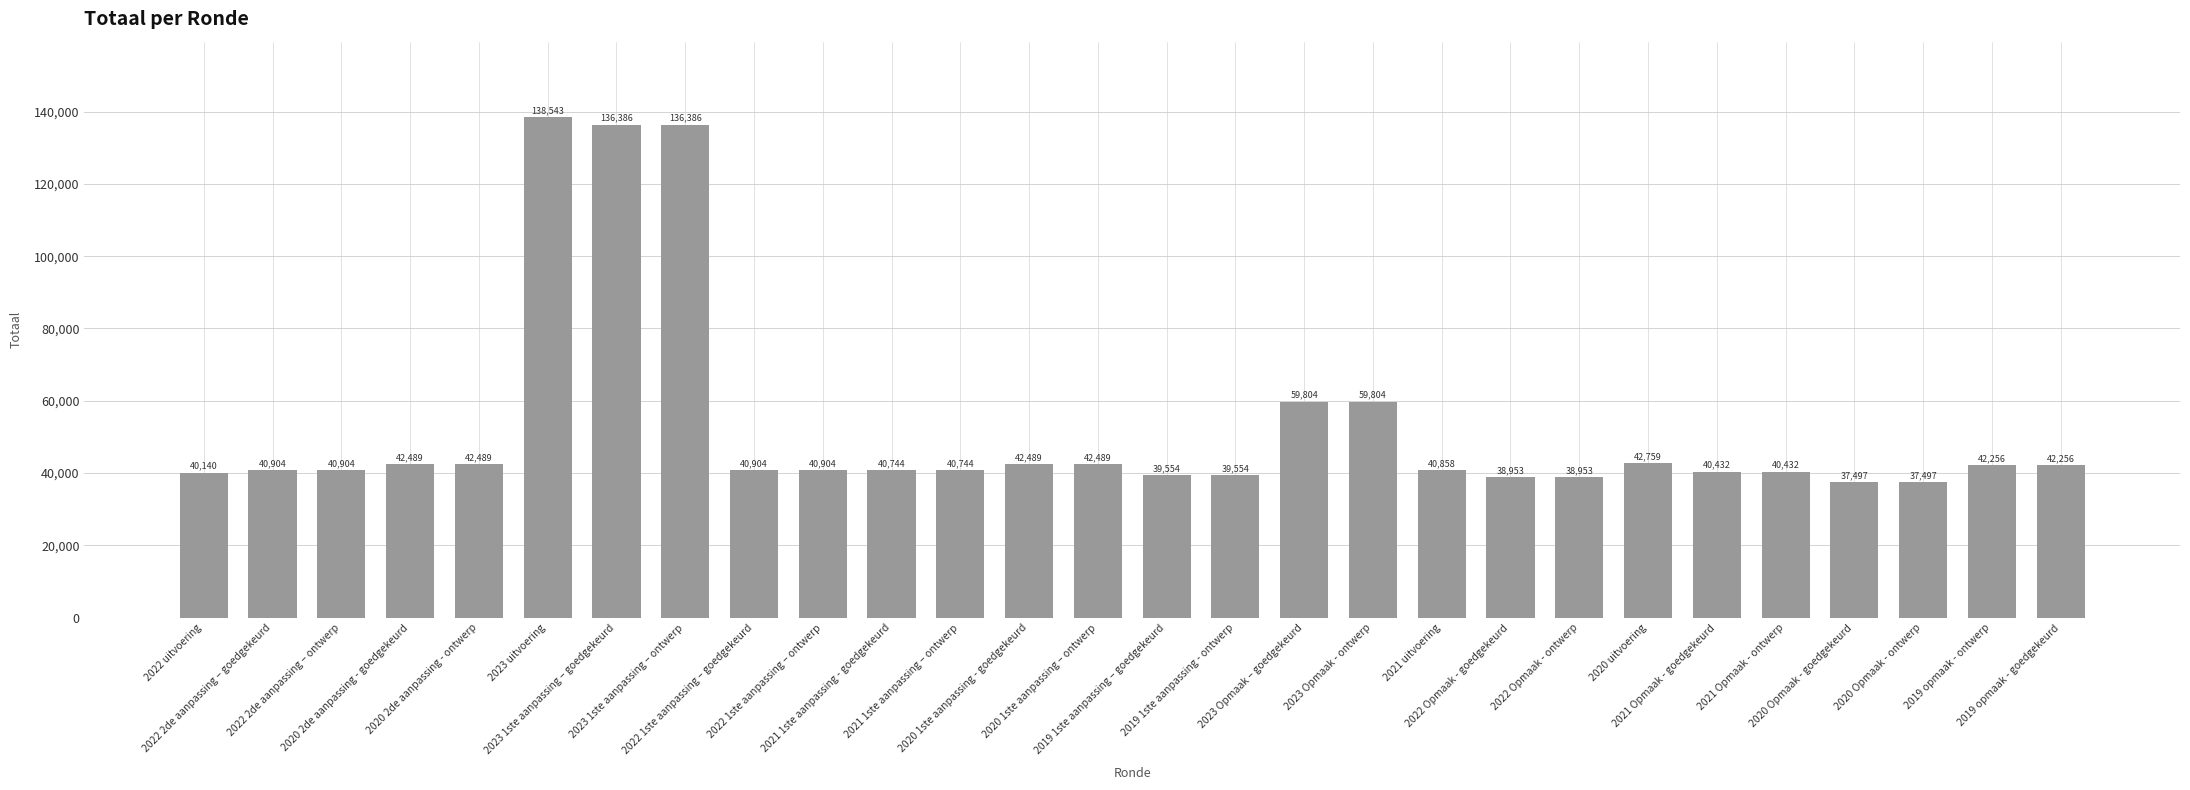

What is the minimum value shown in the chart?

37497